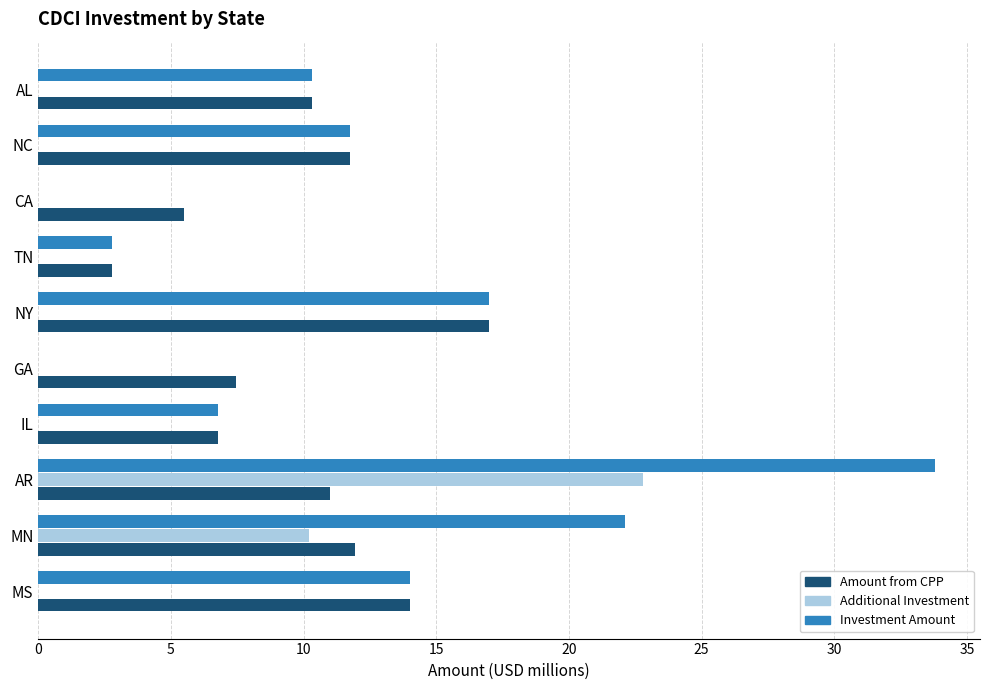

What is the approximate value of Additional Investment at AR?

22.8